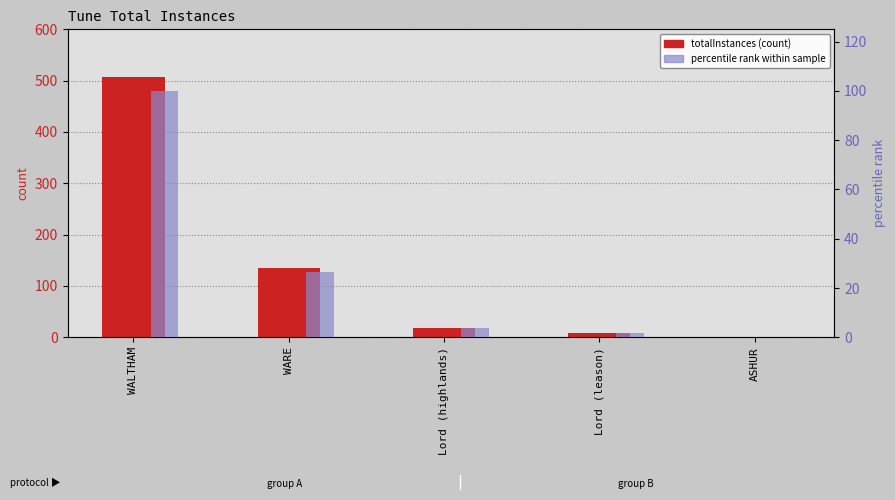

Which series has the largest total across all categories?

totalInstances (count)